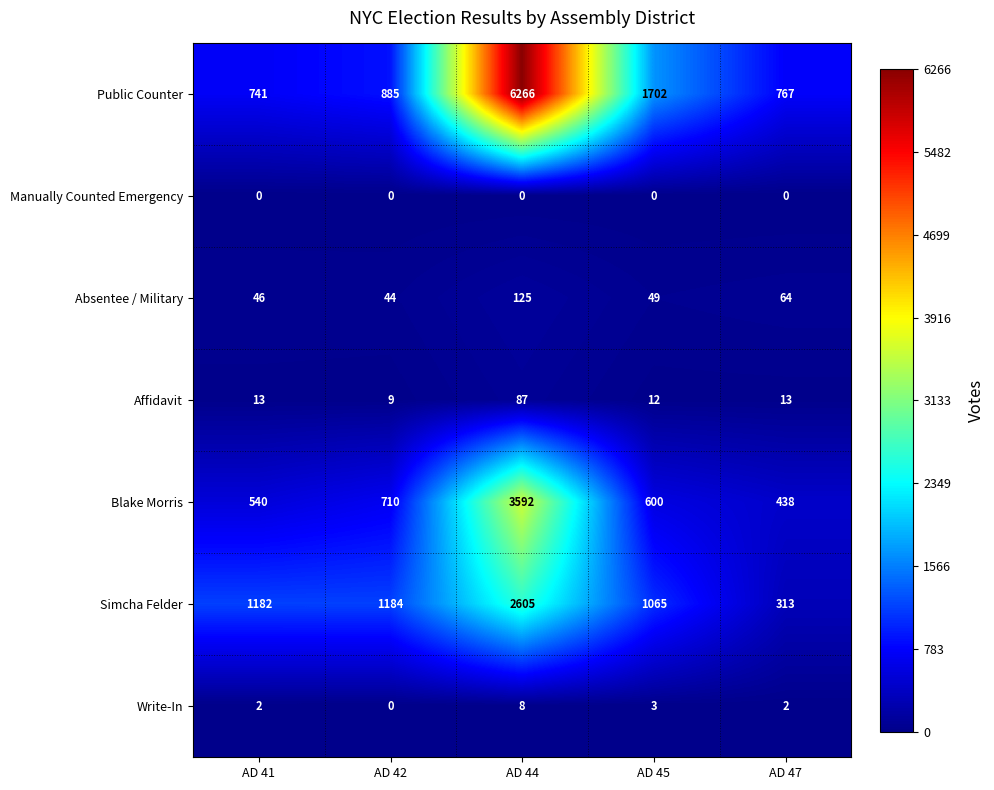

What is the sum of all Blake Morris values?

5880